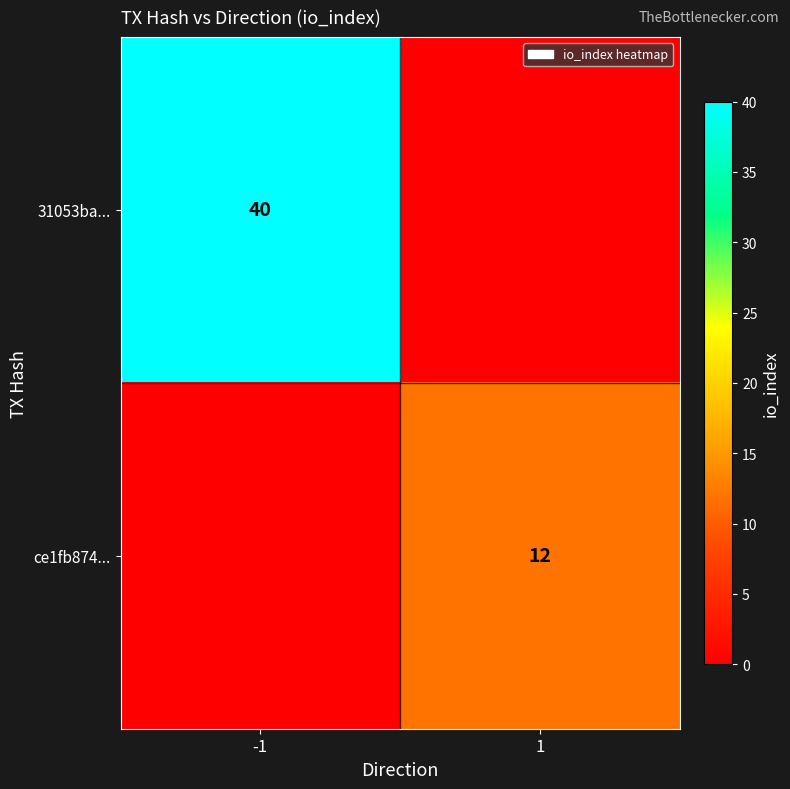

Is the value of ce1fb874... at 1 greater than the value of 31053ba... at -1?

No